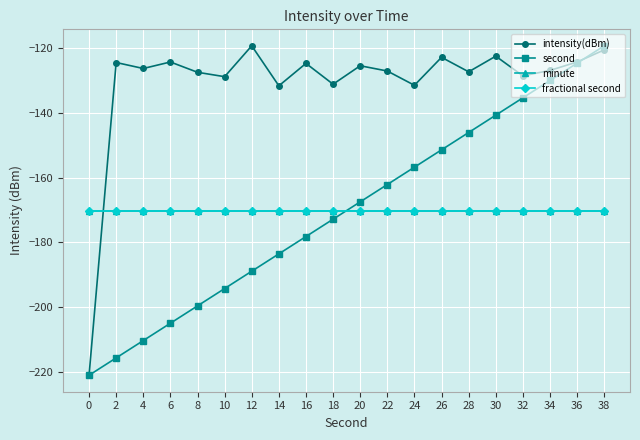

What is the value of the minute point at the 3rd from the left?

-170.2